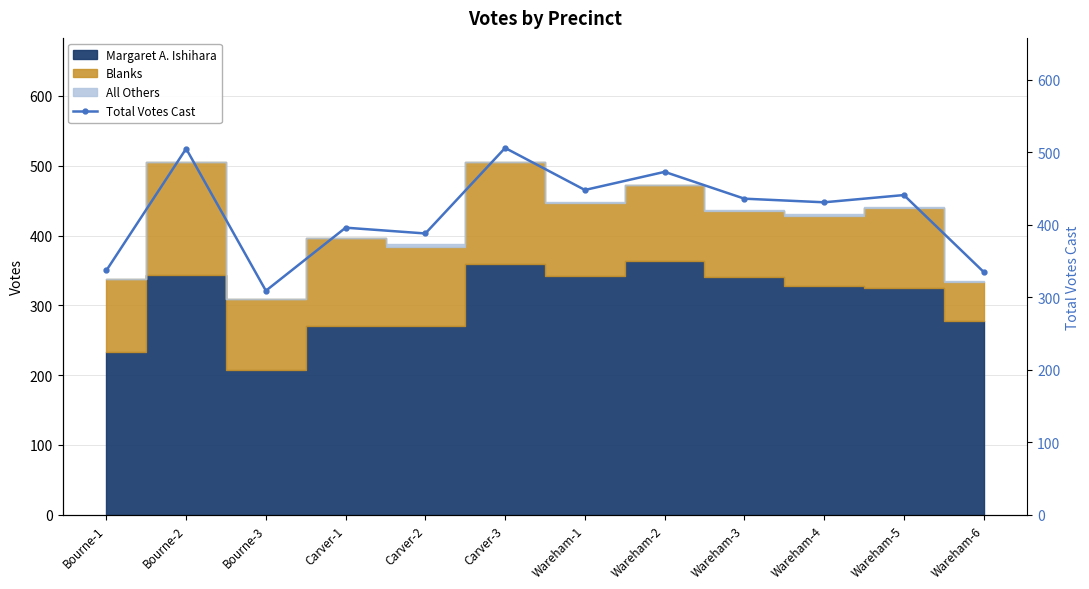

Reading left to right, transcribe all the data shown in this chart.

337	505	309	396	388	506	448	473	436	431	441	335